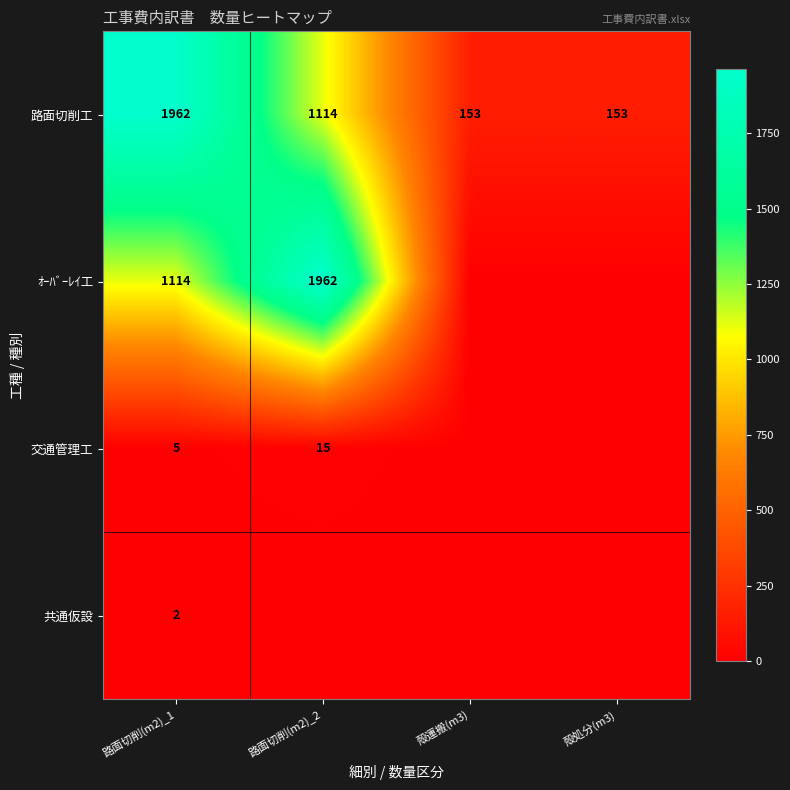

What is the difference between the 路面切削工 values at 殻処分(m3) and 路面切削(m2)_1?

1809